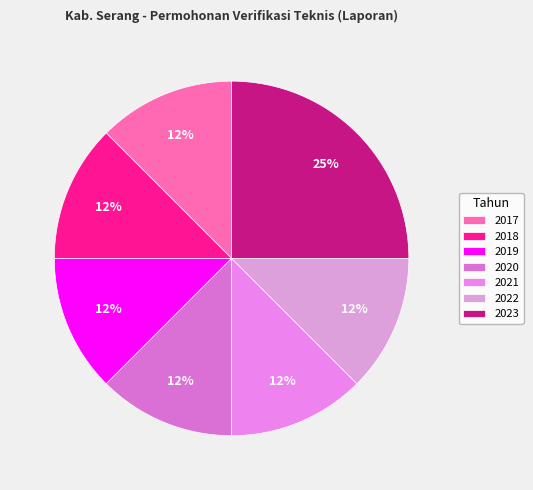

What is the largest slice in the pie chart?

2023